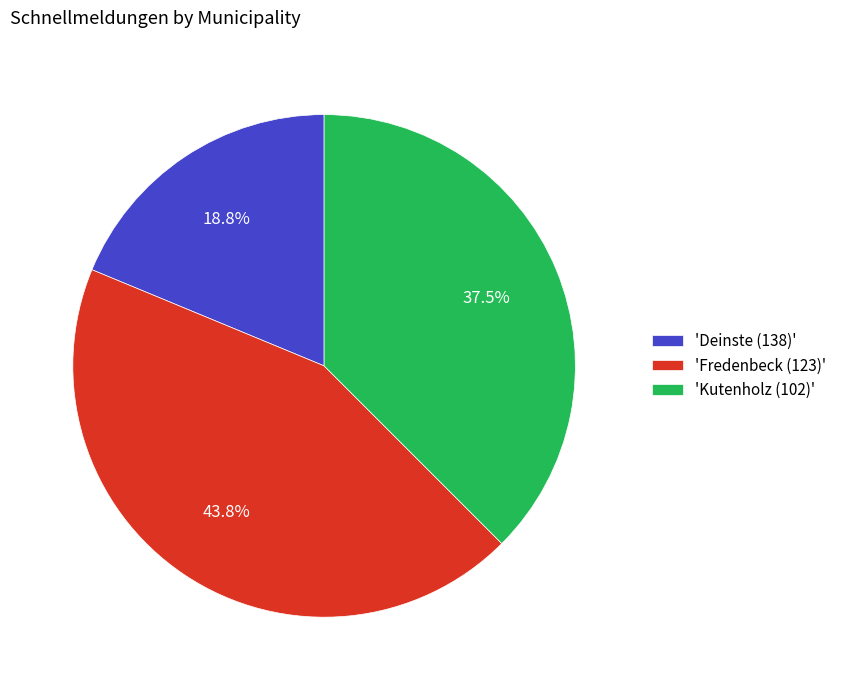

Count the number of slices in the pie.

3